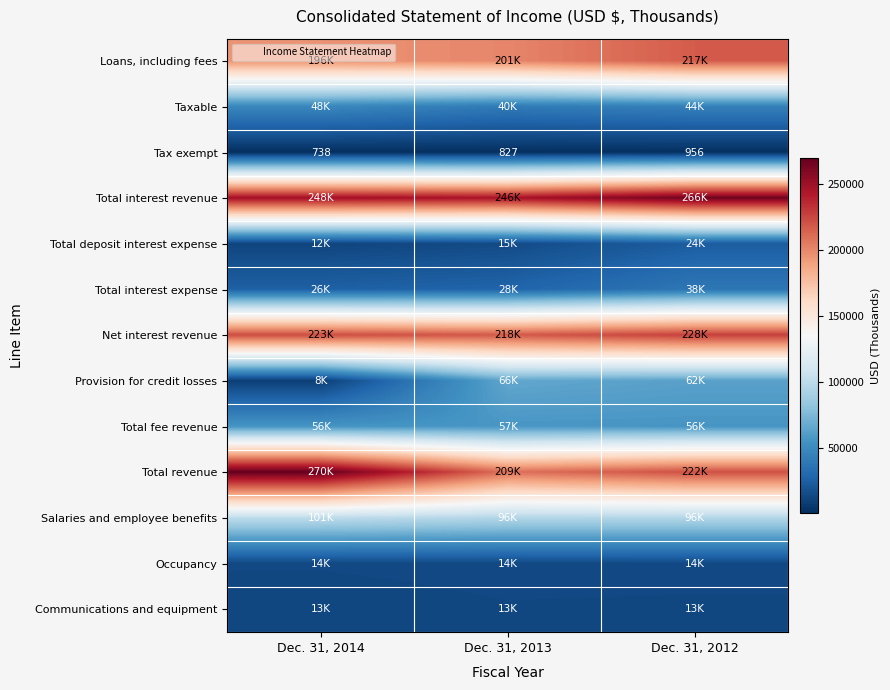

Where does the Net interest revenue series first go above 222881?

Dec. 31, 2012